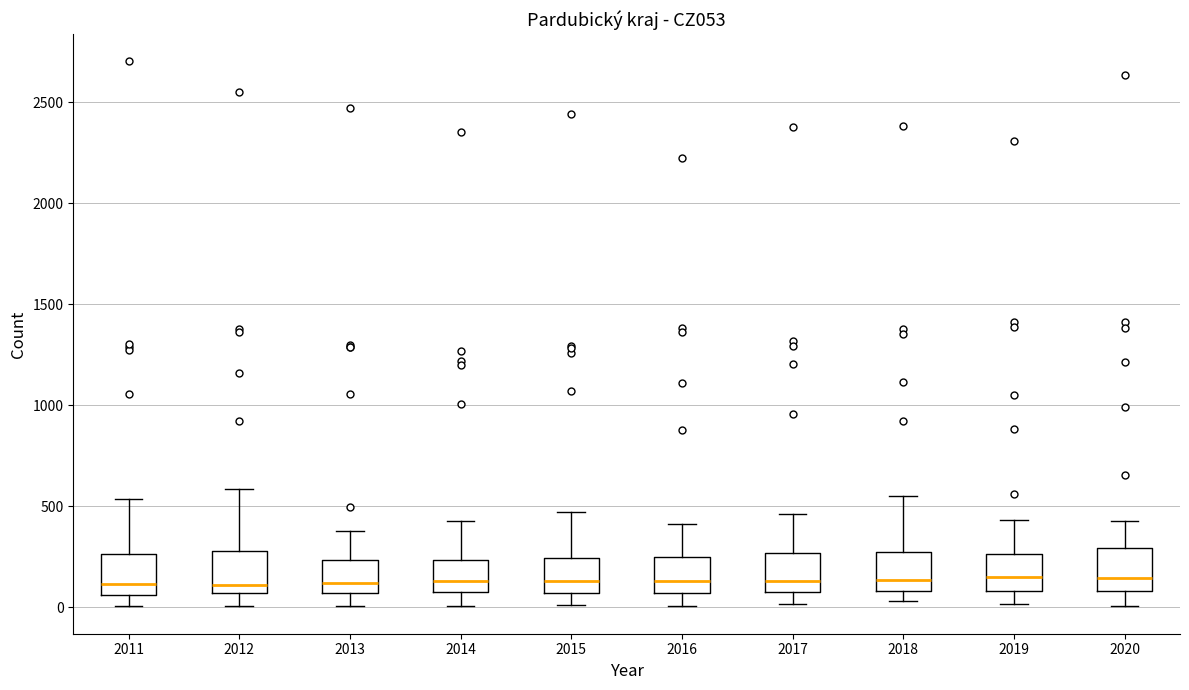

Reading left to right, transcribe this box plot: for each box, give where its median line is, the range the box spans, and where its two whiskers end, as read against the y-axis. The values are not printed on the chart, so give them approximately, as read against the axis.

2011: median 100, box 50 to 250, whiskers 0 to 550
2012: median 100, box 50 to 300, whiskers 0 to 600
2013: median 100, box 50 to 250, whiskers 0 to 400
2014: median 150, box 50 to 250, whiskers 0 to 450
2015: median 150, box 50 to 250, whiskers 0 to 450
2016: median 150, box 50 to 250, whiskers 0 to 400
2017: median 150, box 50 to 250, whiskers 0 to 450
2018: median 150, box 100 to 250, whiskers 50 to 550
2019: median 150, box 100 to 250, whiskers 0 to 450
2020: median 150, box 100 to 300, whiskers 0 to 450